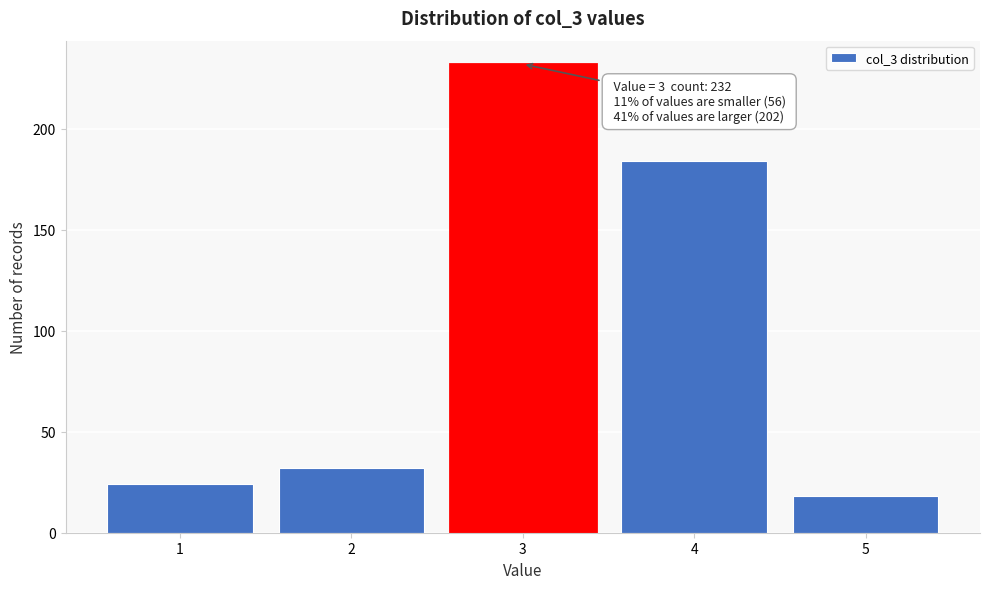

Over which range of the x-axis is the bar tallest?

2.5 to 3.5